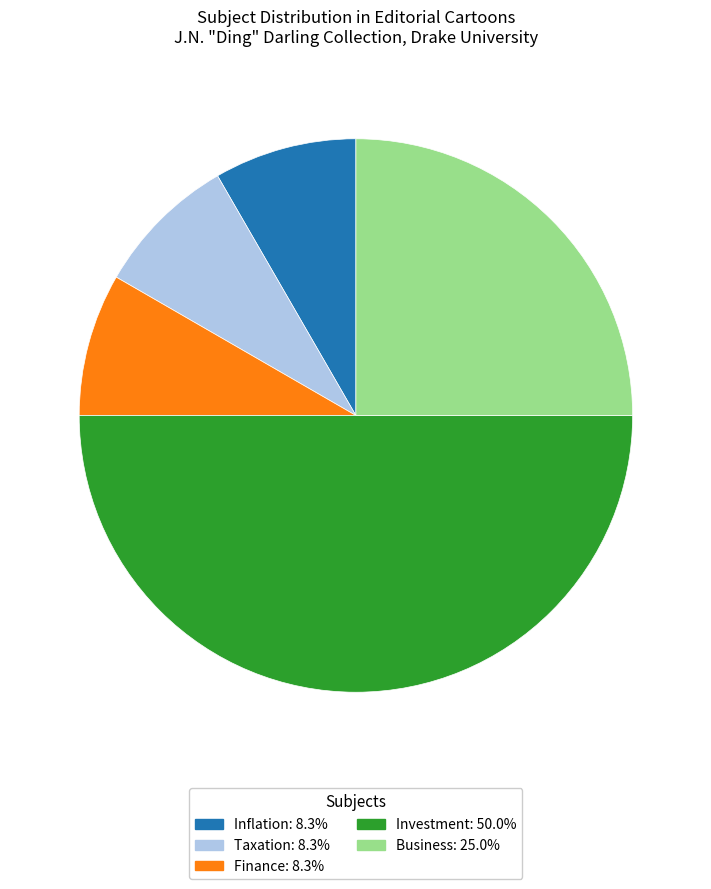

Is Finance the majority of the pie?

No